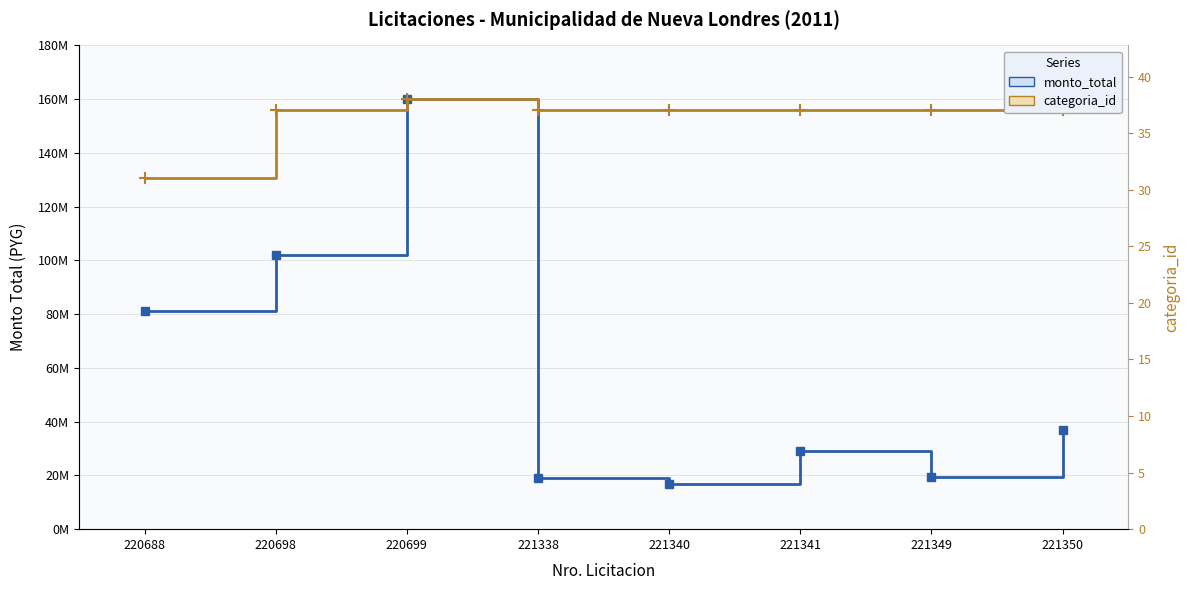

How many lines are shown in the chart?

2